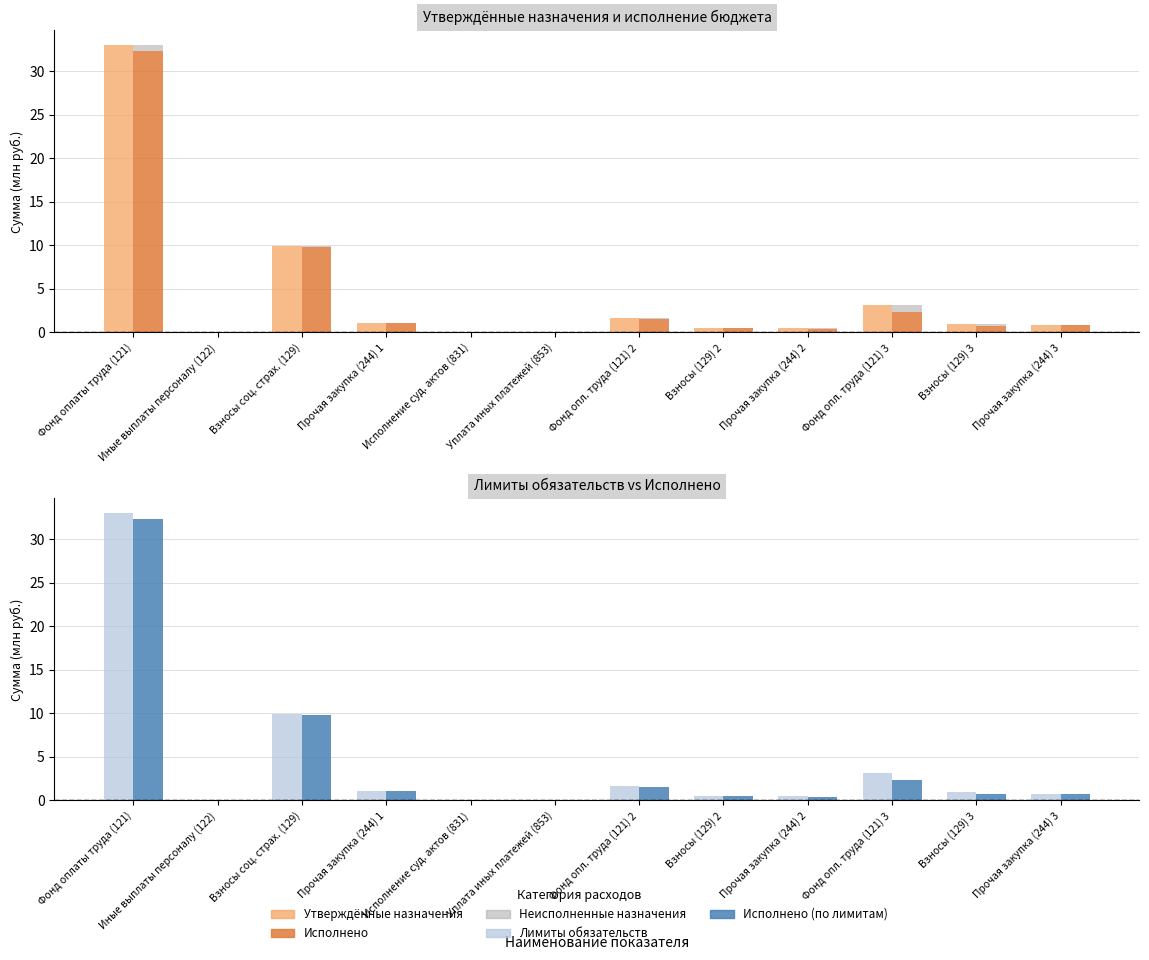

At Взносы соц. страх. (129), list the series in order from largest to smallest.

Утверждённые назначения, Лимиты бюджетных обязательств, Исполнено, Исполнено (по лимитам), Неисполненные назначения